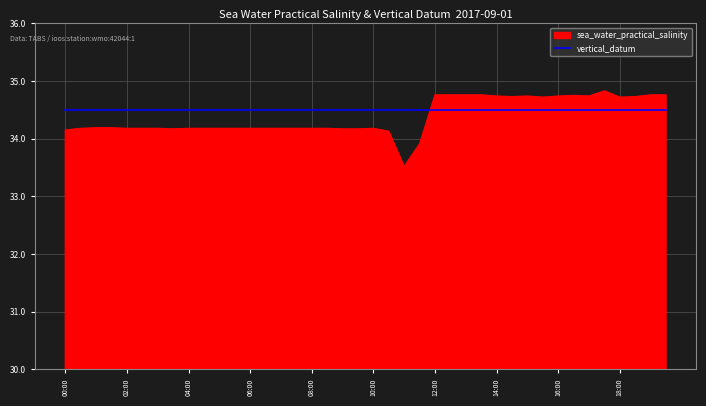

What is the maximum value shown in the chart?

34.8